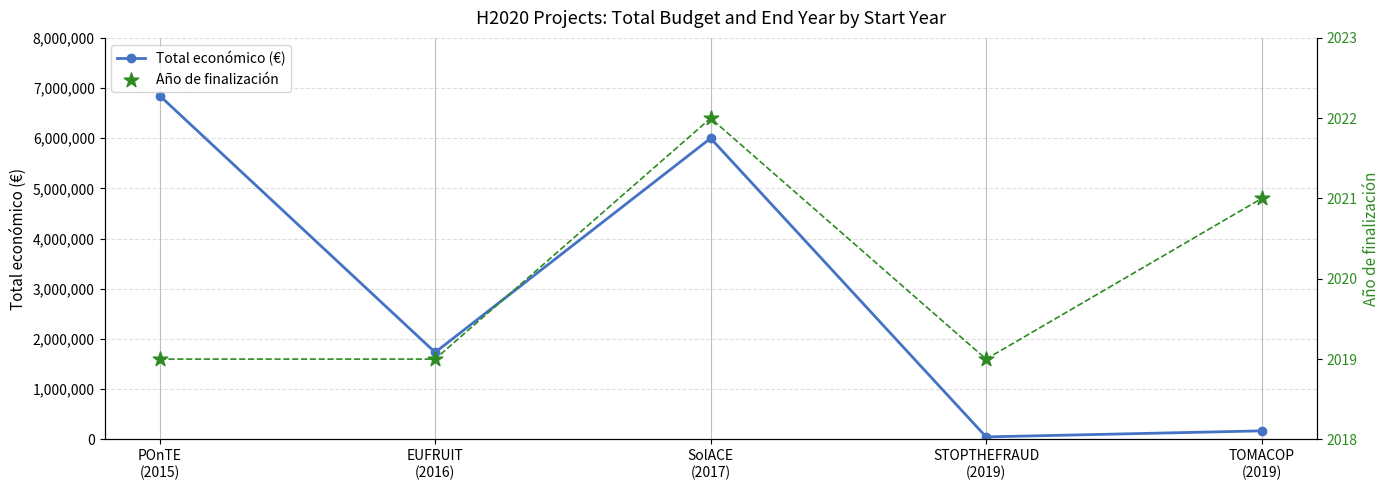

At how many categories does at least one series exceed 6010034?

1